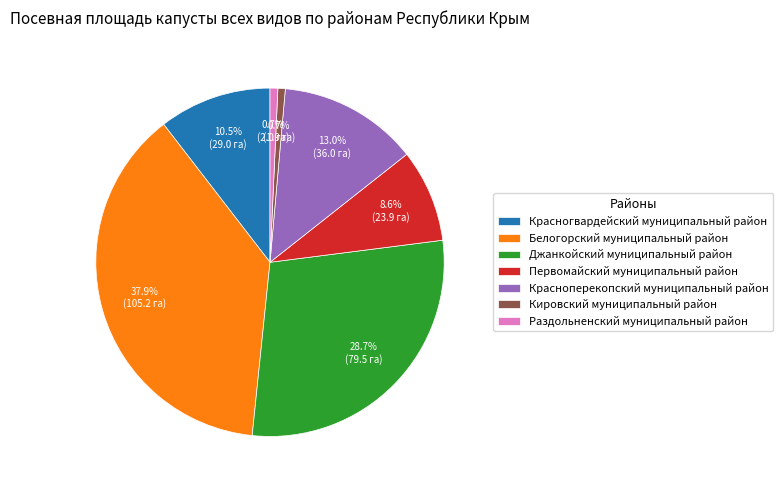

Does Красногвардейский муниципальный район account for over 50% of the chart?

No